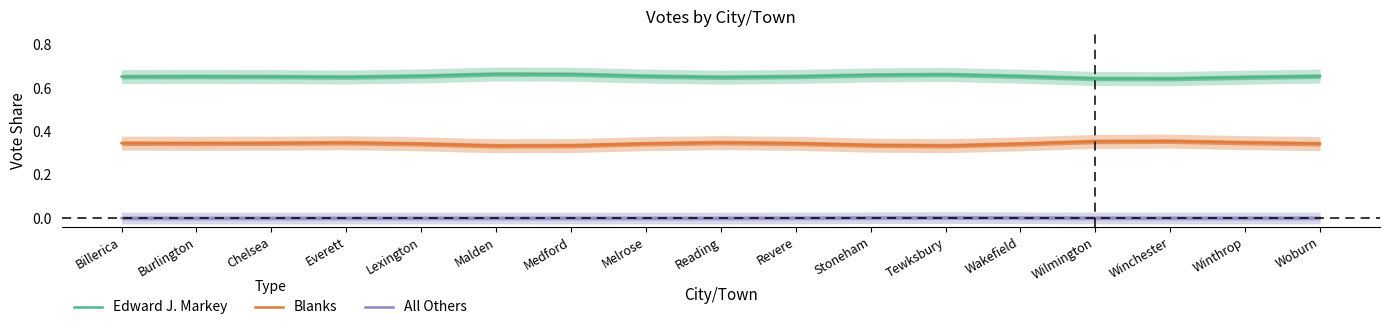

What is the maximum value shown in the chart?

0.7